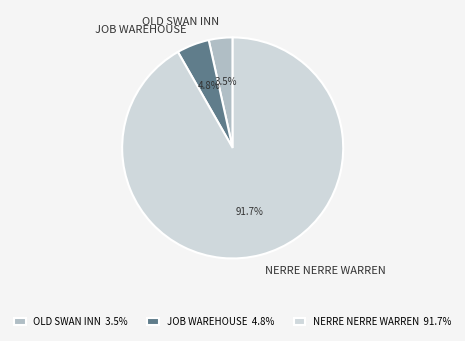

How many slices are in this pie chart?

3